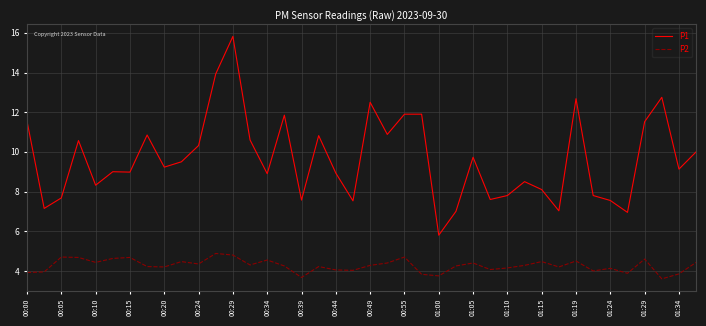

List the series in order of their overall mean, lowest first.

P2, P1